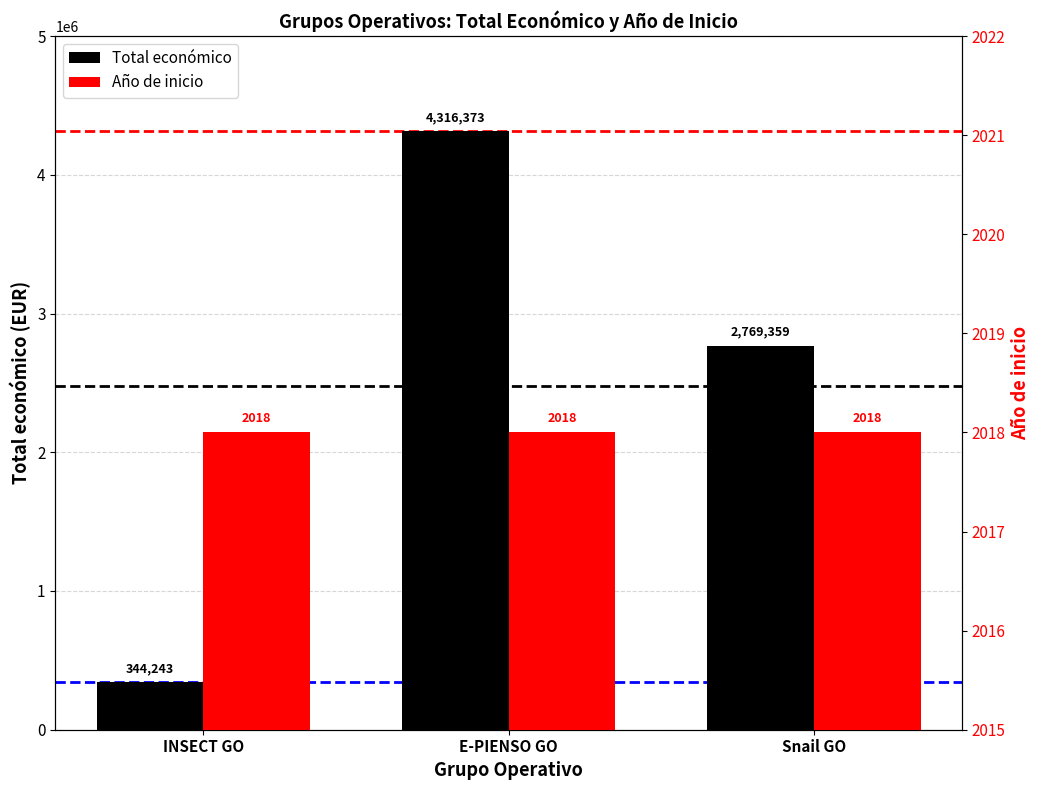

What is the label of the 3rd bar from the right?

INSECT GO